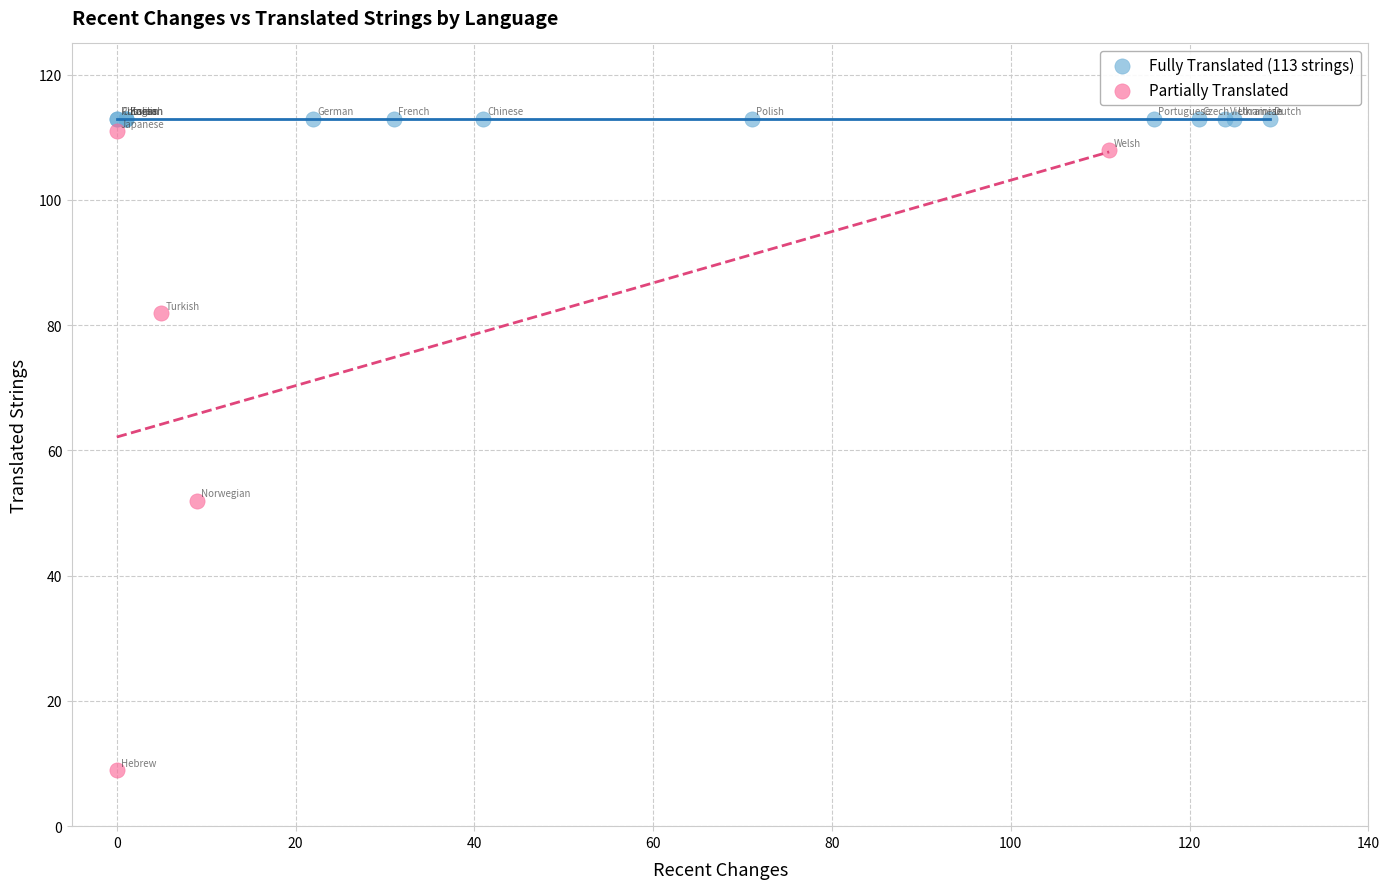

Which series reaches the minimum Y coordinate?

Partially Translated